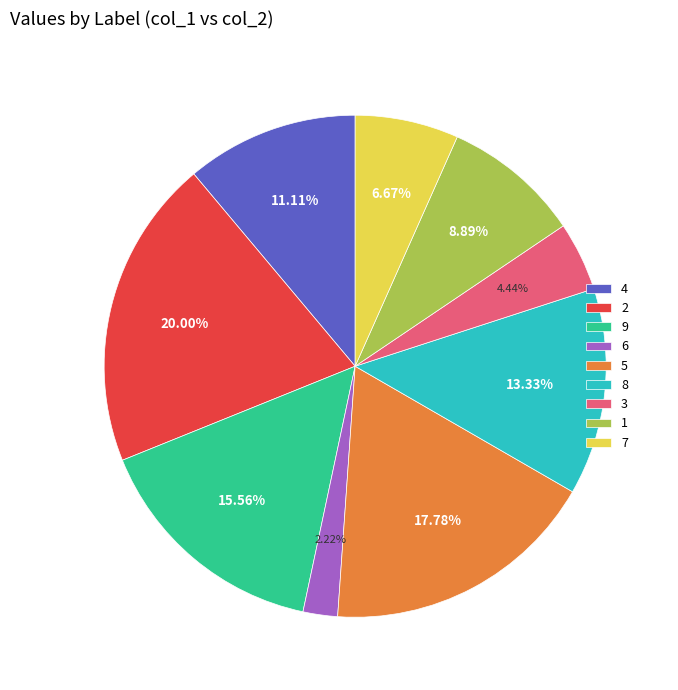

How many segments does this pie chart have?

9